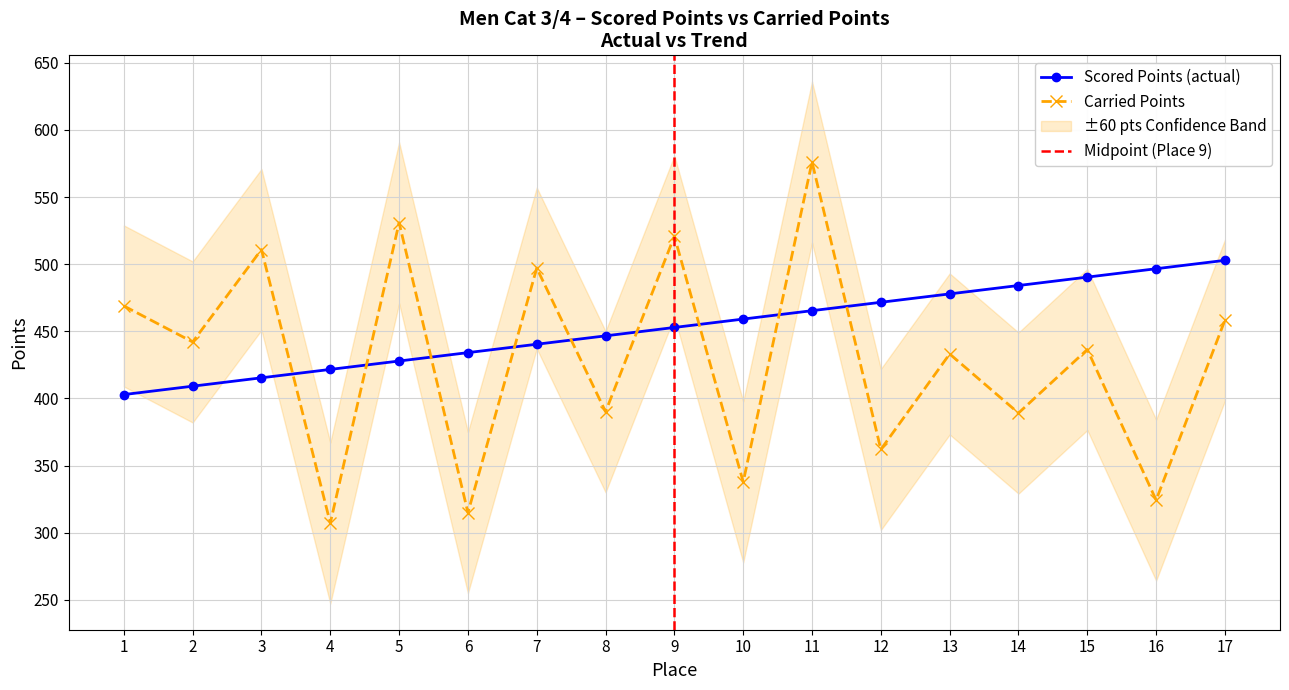

How many intersections are there between Carried Points and Scored Points?

9